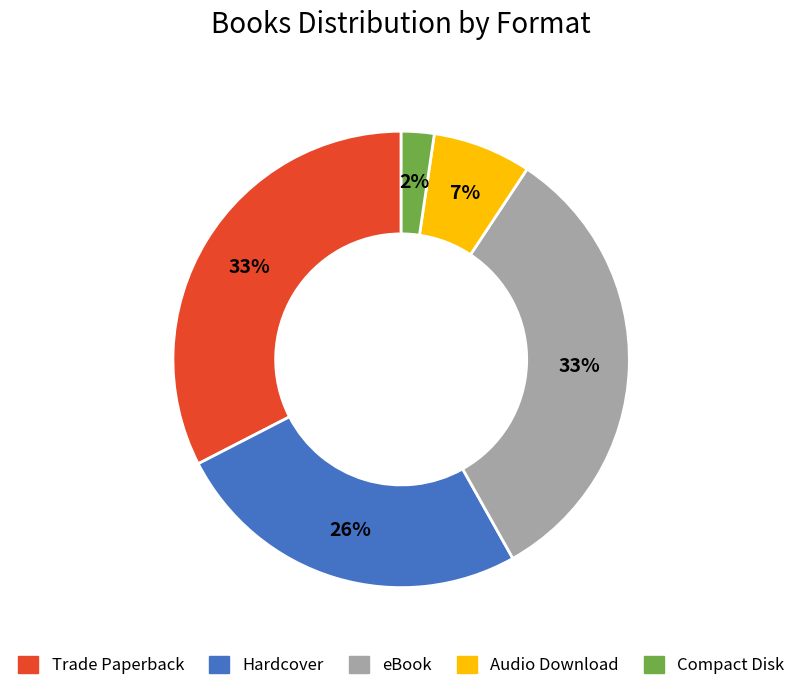

To the nearest percent, what portion does Audio Download represent?

7%